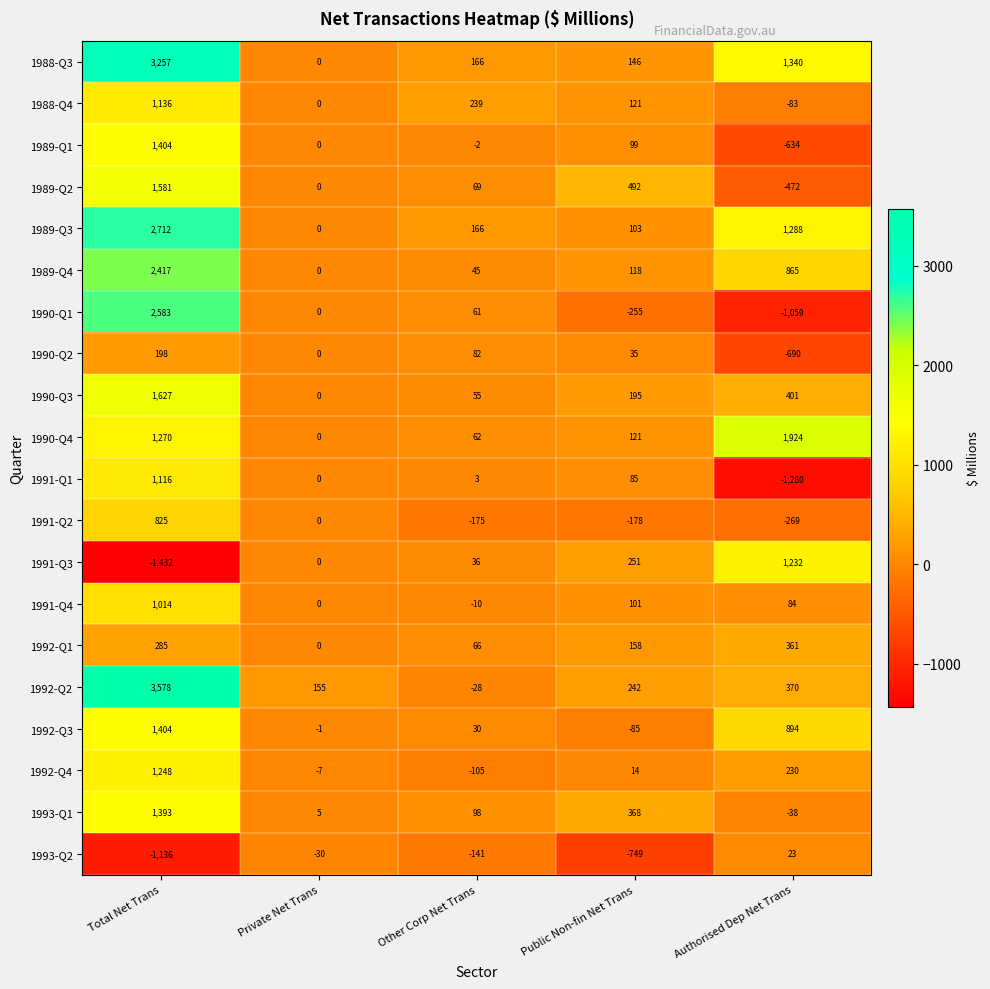

What is the difference between the highest and lowest values at Public Non-fin Net Trans?

1241